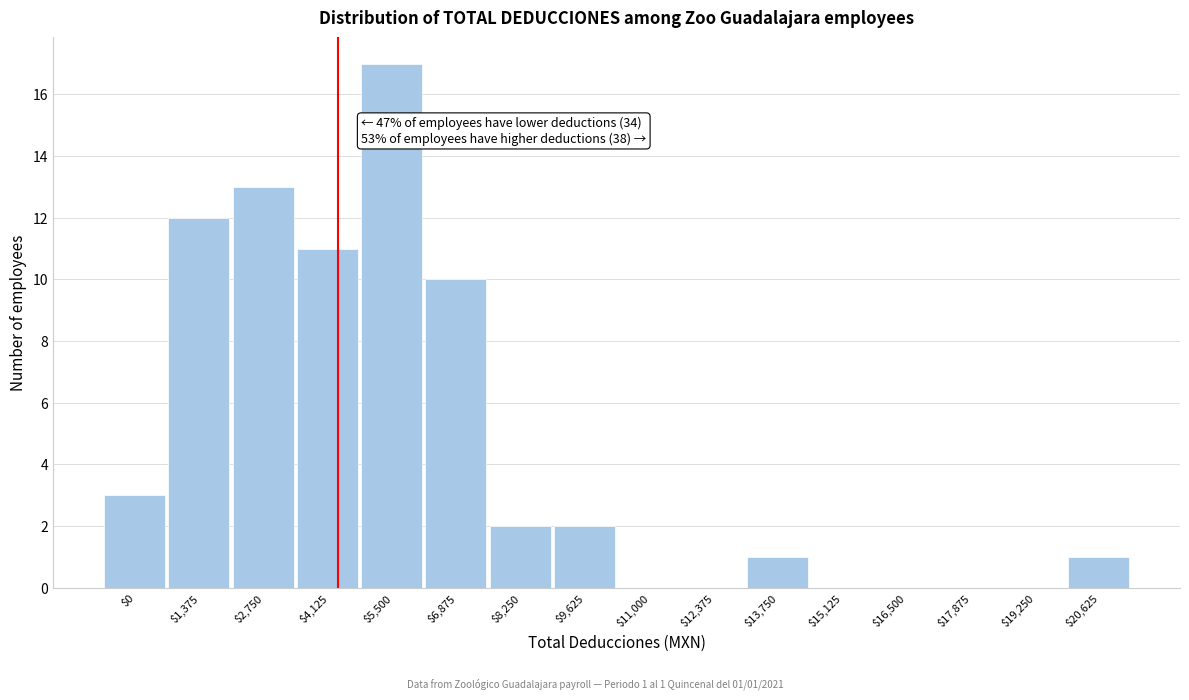

What is the maximum value shown in the chart?

17